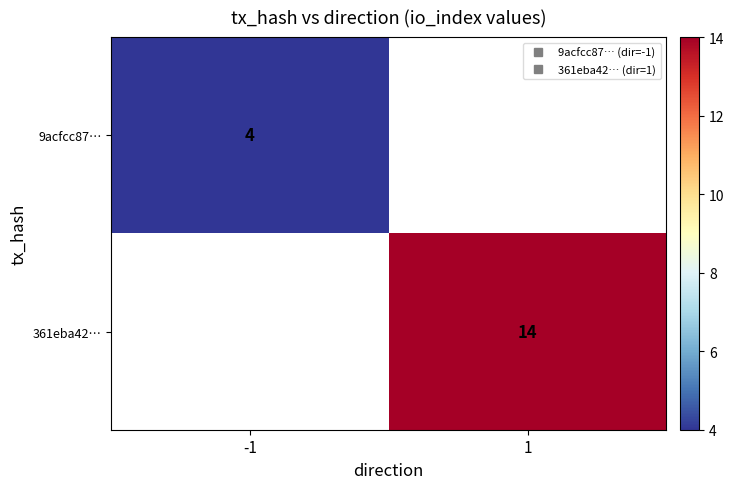

Rank the categories by 361eba42… value from lowest to highest.

-1, 1